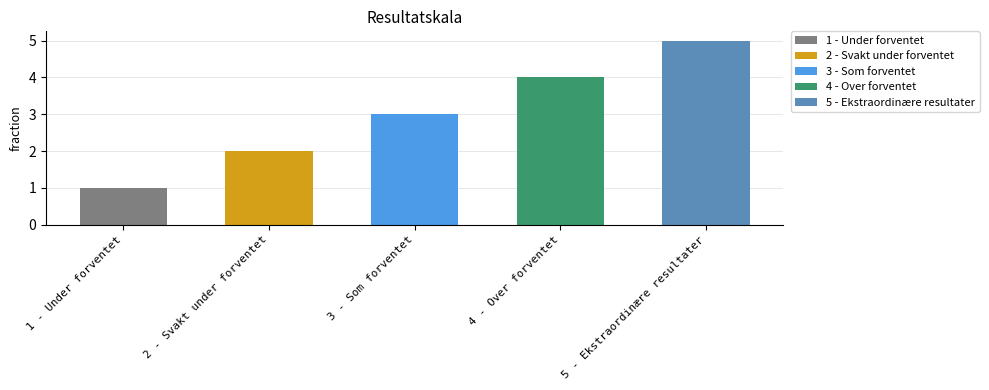

At which label does the data first exceed 3?

4 - Over forventet